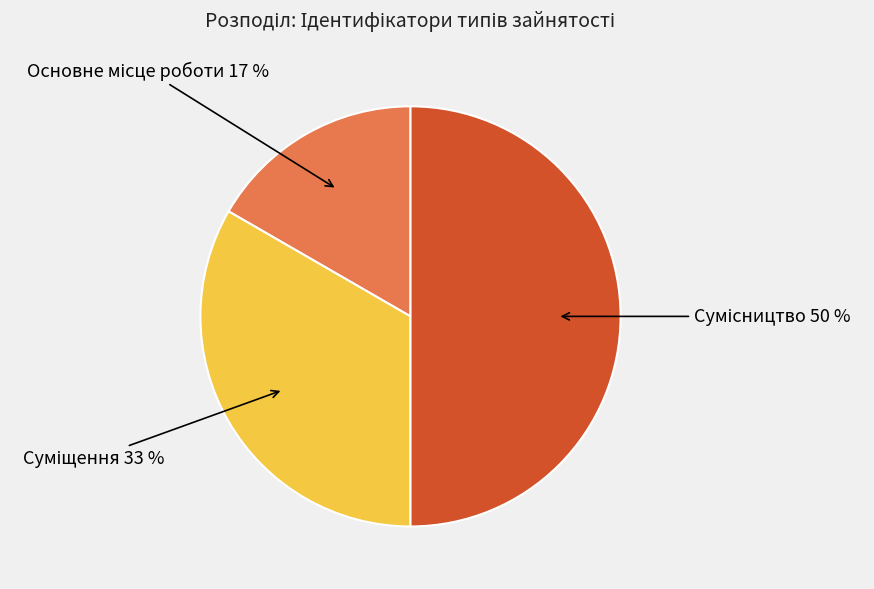

To the nearest percent, what is the average slice percentage?

33%